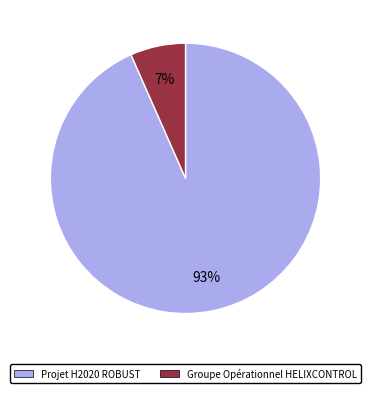

To the nearest percent, what is the combined percentage of Projet H2020 ROBUST and Groupe Opérationnel HELIXCONTROL?

100%